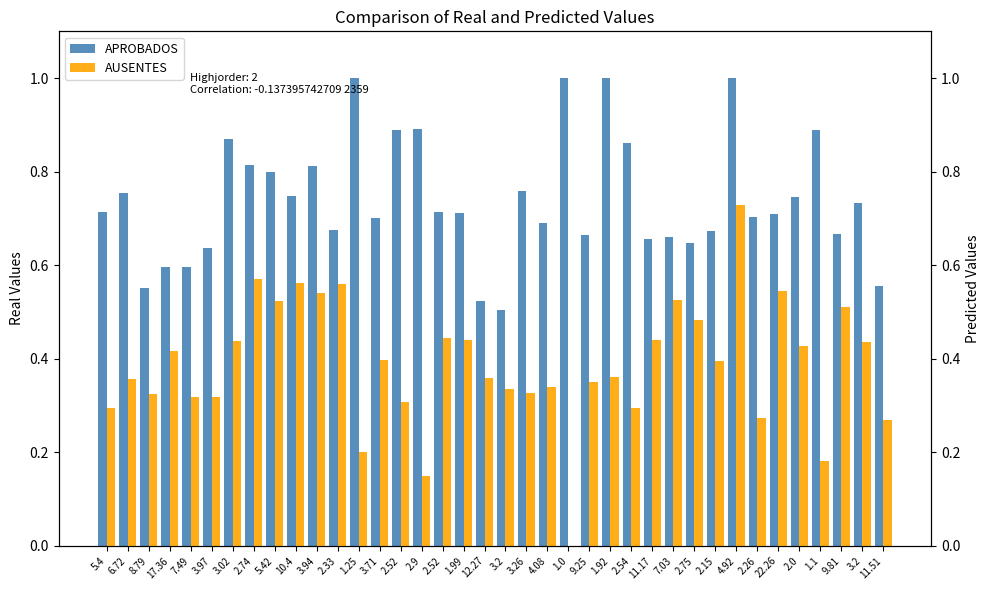

Rank the categories by AUSENTES value from highest to lowest.

4.92, 2.74, 10.4, 2.33, 22.26, 3.94, 7.03, 5.42, 9.81, 2.75, 2.52, 1.99, 11.17, 3.02, 3.2, 2.0, 17.36, 3.71, 2.15, 1.92, 12.27, 6.72, 9.25, 4.08, 3.2, 3.26, 8.79, 3.97, 7.49, 2.52, 5.4, 2.54, 2.26, 11.51, 1.25, 1.1, 2.9, 1.0